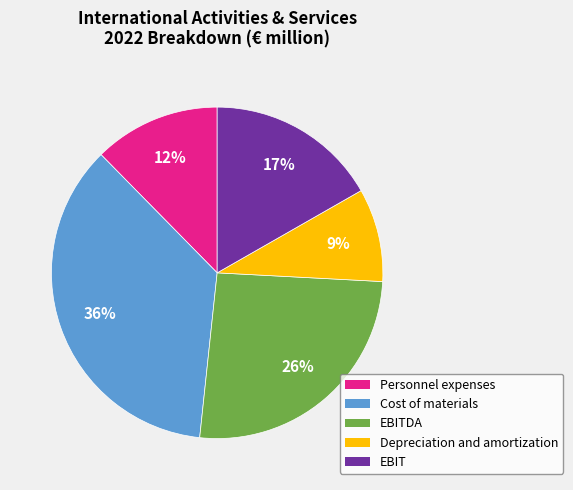

To the nearest percent, what is the difference between the largest and smallest slice percentages?

27%